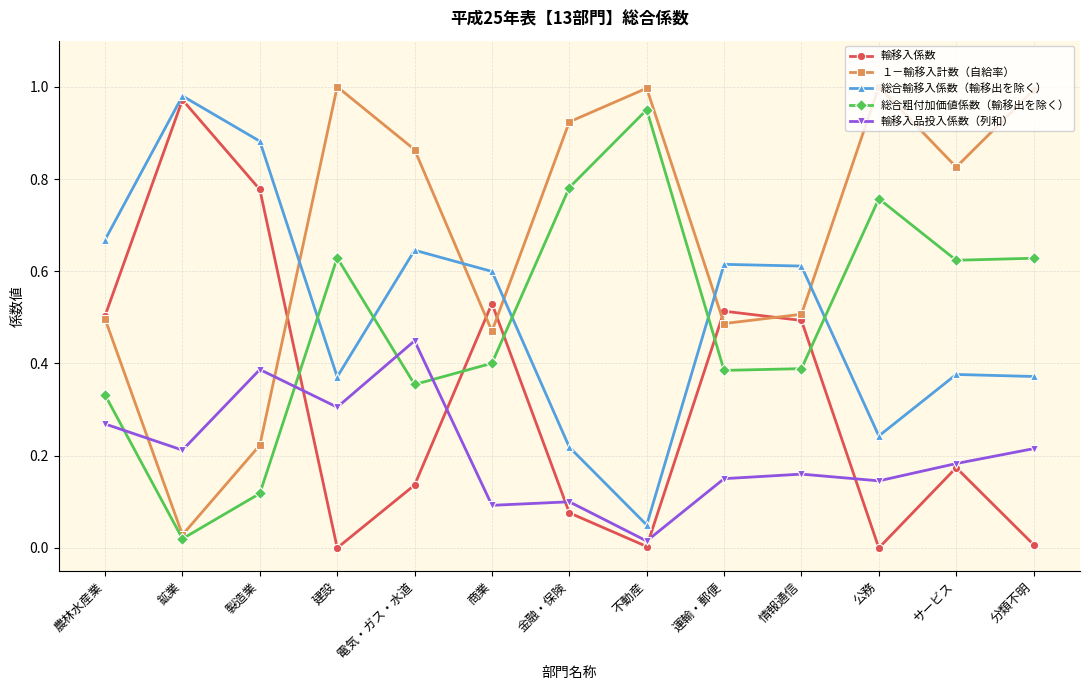

What is the label of the 10th point from the left?

情報通信